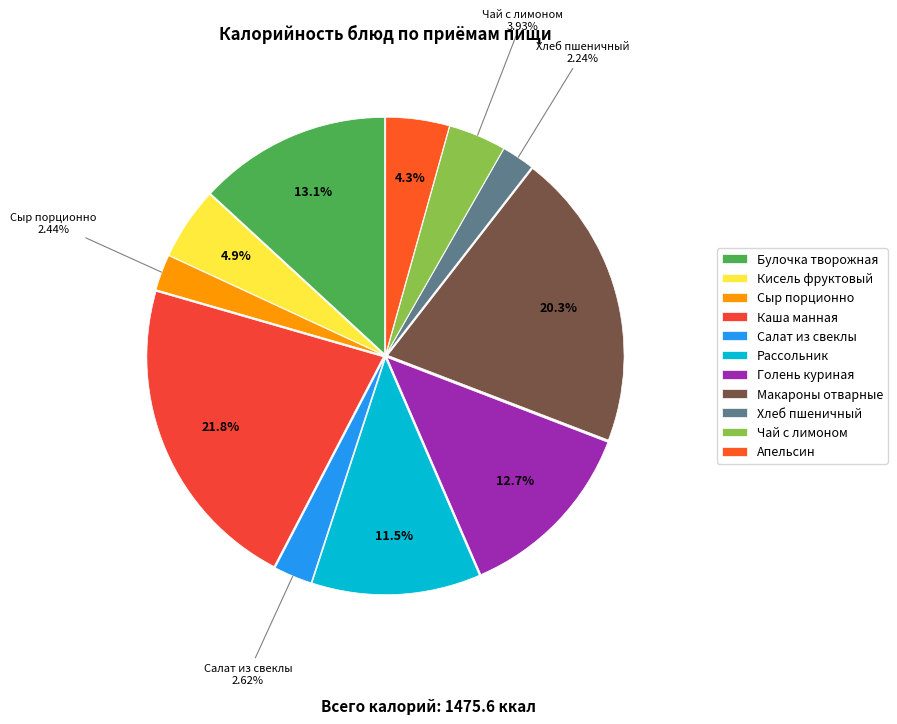

To the nearest percent, what is the difference between the largest and smallest slice percentages?

20%